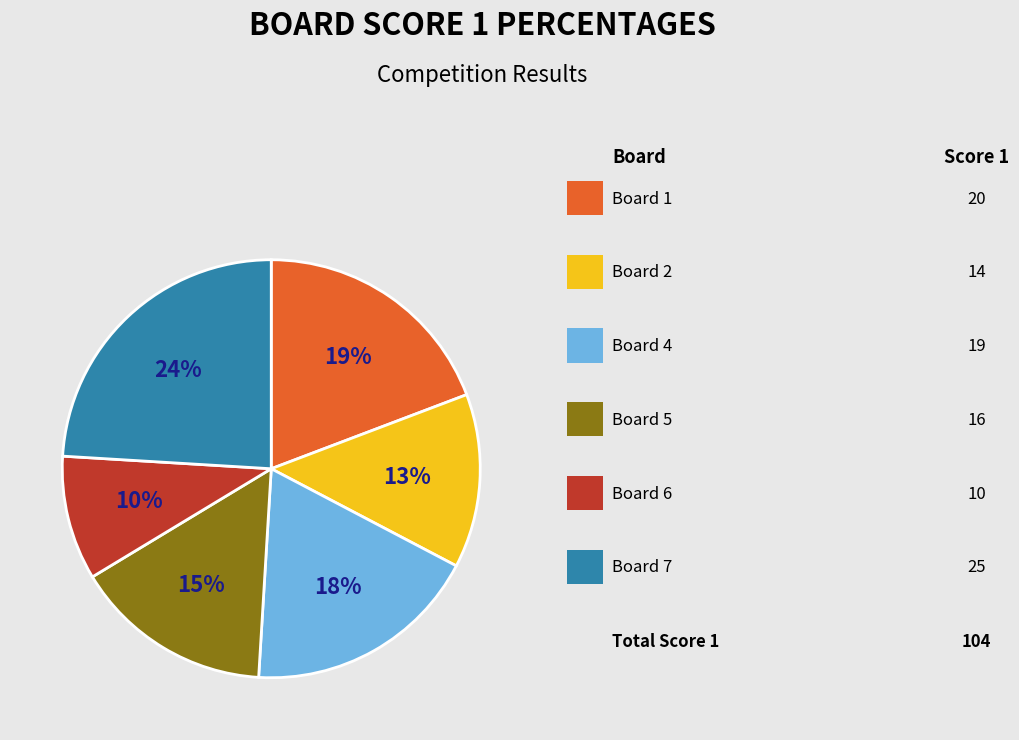

Does any single category account for the majority?

No